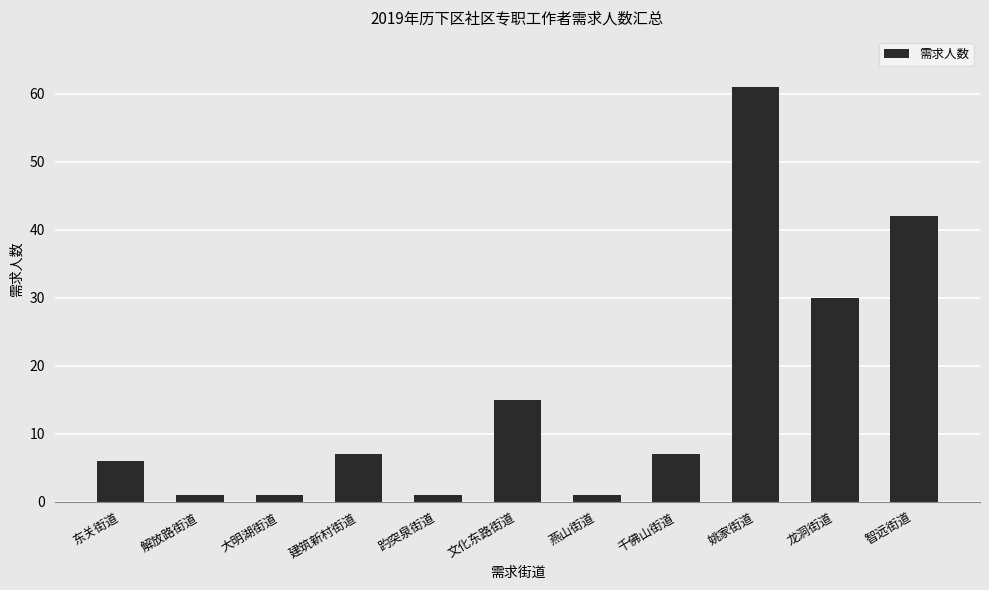

What position from the right is 解放路街道?

10